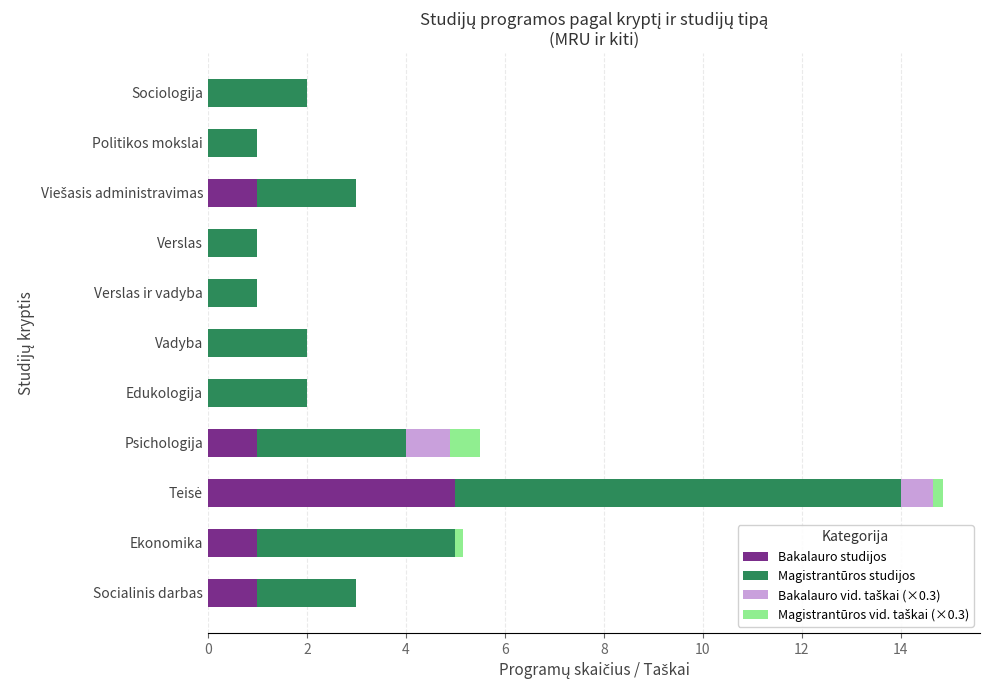

How many series are shown in this chart?

4